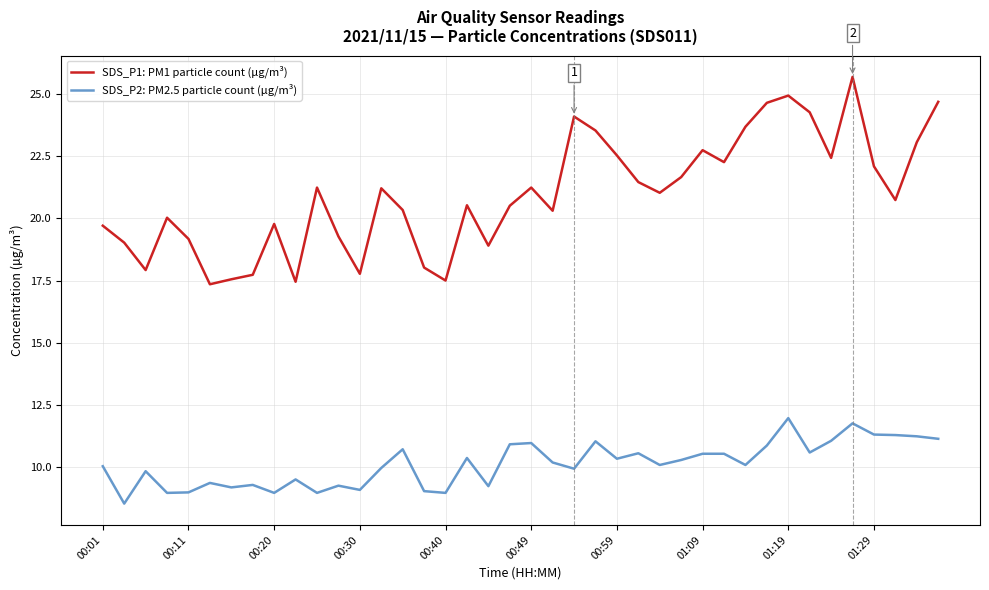

Does the chart have visible grid lines?

Yes